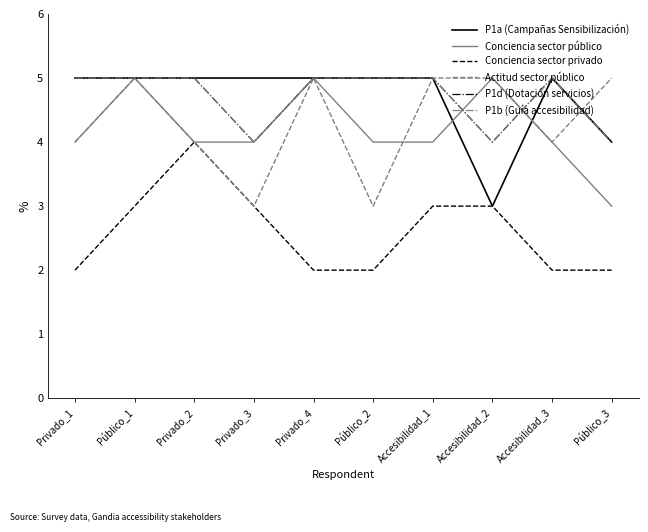

How many intersections are there between Actitud sector público and Conciencia sector público?

1